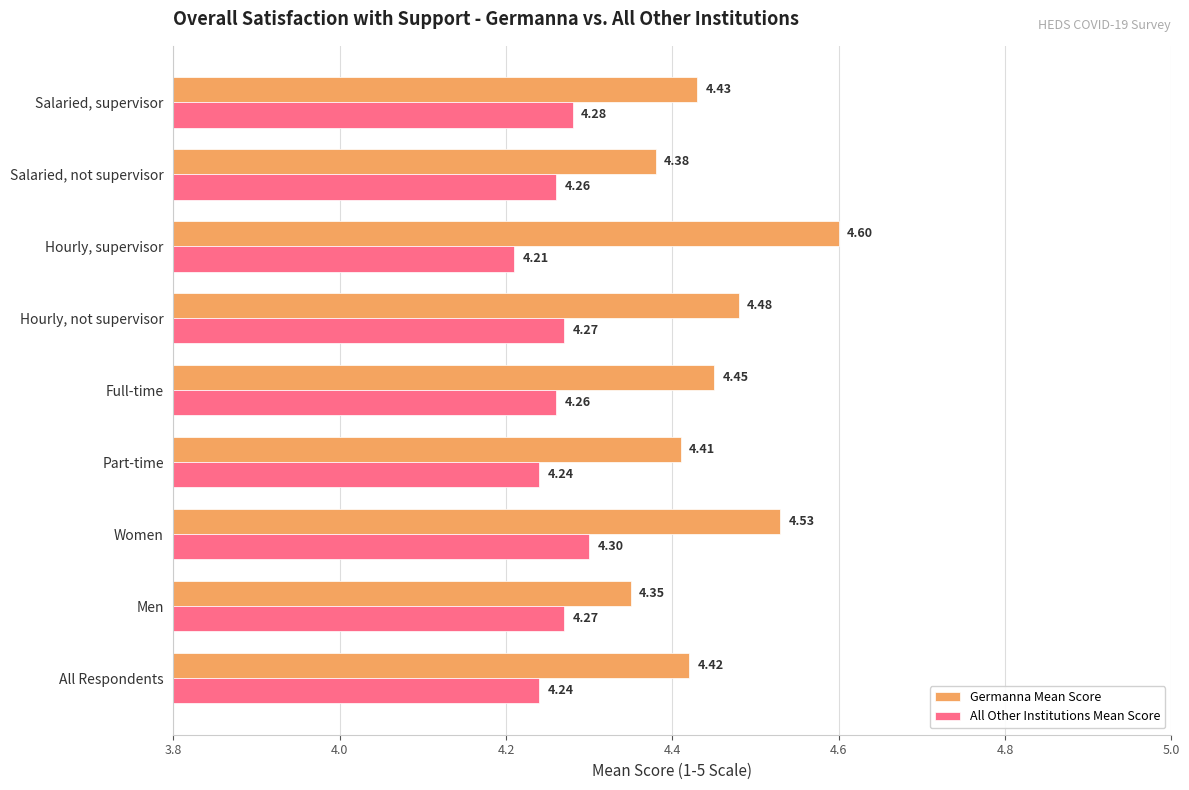

What is the total value across all series at All Respondents?

8.7